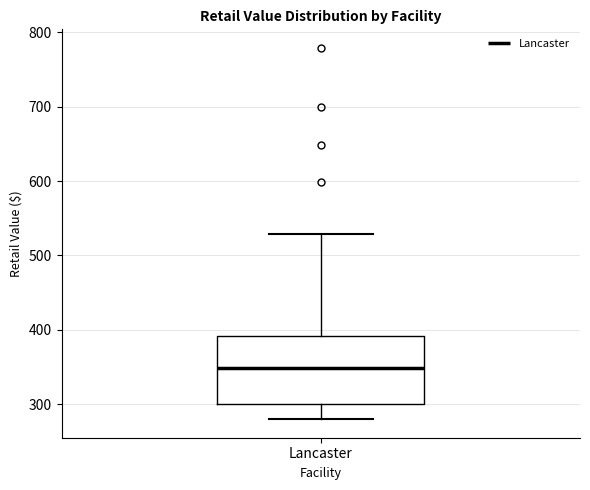

Read this box plot against the y-axis: the position of the median line, the range covered by the box, and the ends of both whiskers. The values are not printed on the chart, so give them approximately, as read against the axis.

median 350, box 300 to 390, whiskers 280 to 530